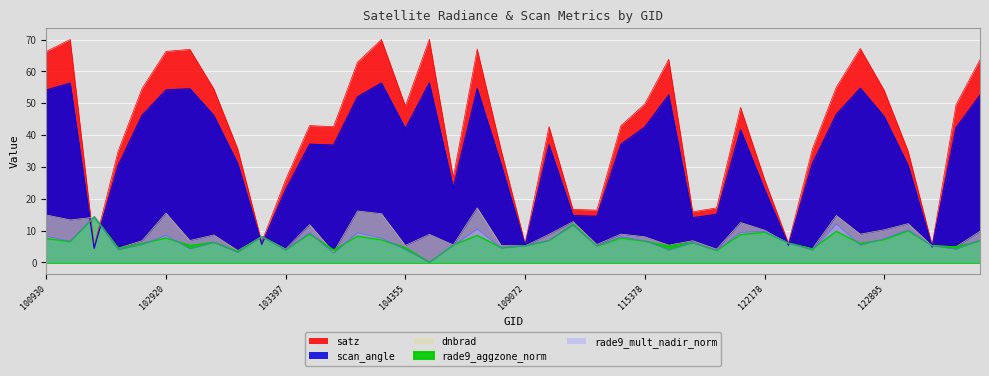

What is the total value across all series at 103040?

121.9